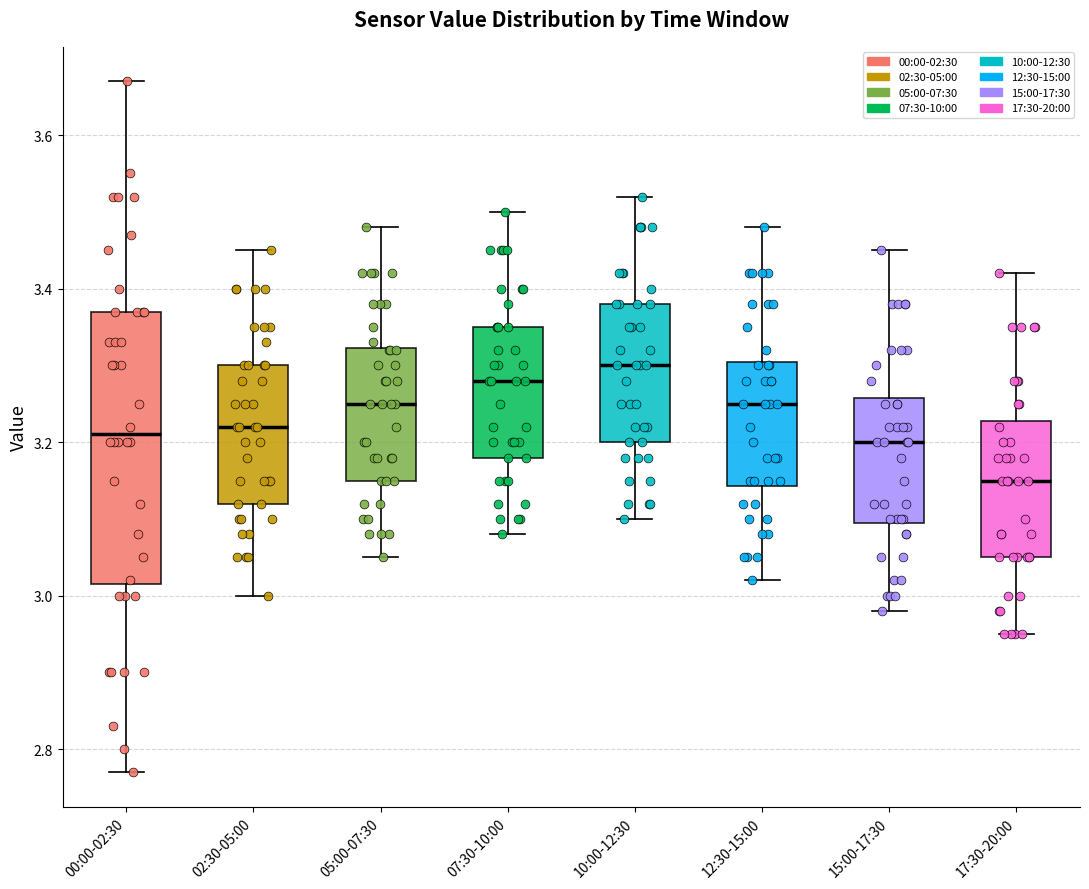

Reading left to right, transcribe this box plot: for each box, give where its median line is, the range the box spans, and where its two whiskers end, as read against the y-axis. The values are not printed on the chart, so give them approximately, as read against the axis.

00:00-02:30: median 3.22, box 3.02 to 3.38, whiskers 2.78 to 3.68
02:30-05:00: median 3.22, box 3.12 to 3.30, whiskers 3.00 to 3.46
05:00-07:30: median 3.26, box 3.16 to 3.32, whiskers 3.06 to 3.48
07:30-10:00: median 3.28, box 3.18 to 3.36, whiskers 3.08 to 3.50
10:00-12:30: median 3.30, box 3.20 to 3.38, whiskers 3.10 to 3.52
12:30-15:00: median 3.26, box 3.14 to 3.30, whiskers 3.02 to 3.48
15:00-17:30: median 3.20, box 3.10 to 3.26, whiskers 2.98 to 3.46
17:30-20:00: median 3.16, box 3.06 to 3.22, whiskers 2.96 to 3.42